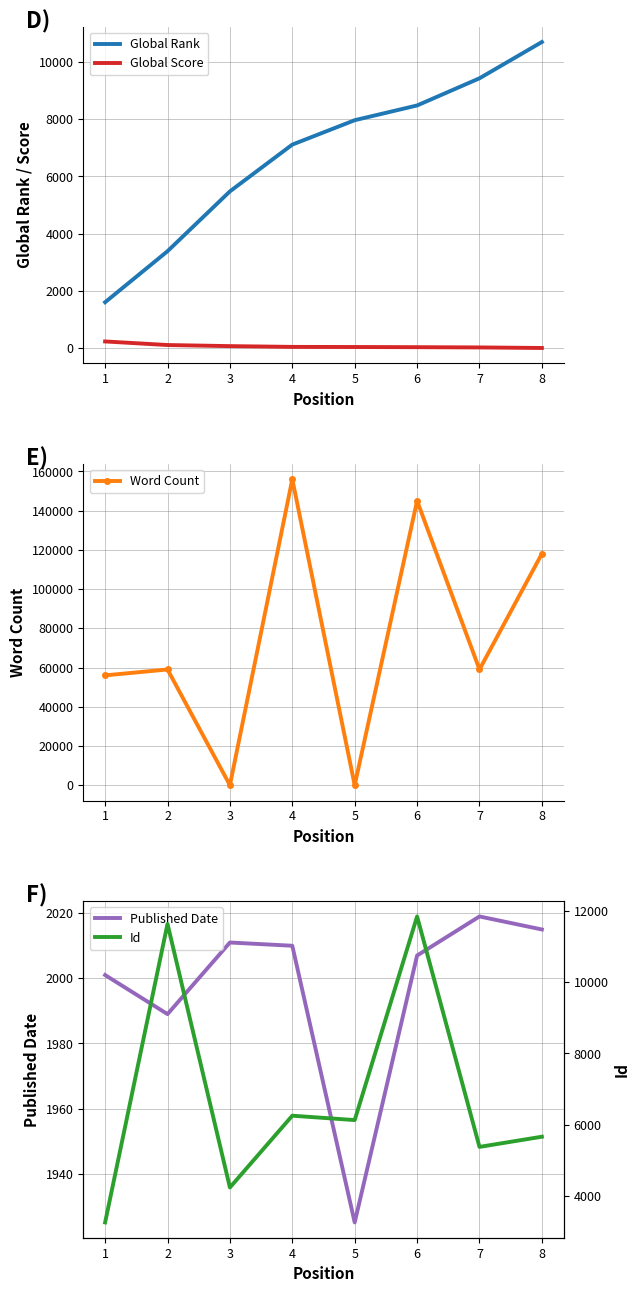

What is the average value of the Global Rank series?

6769